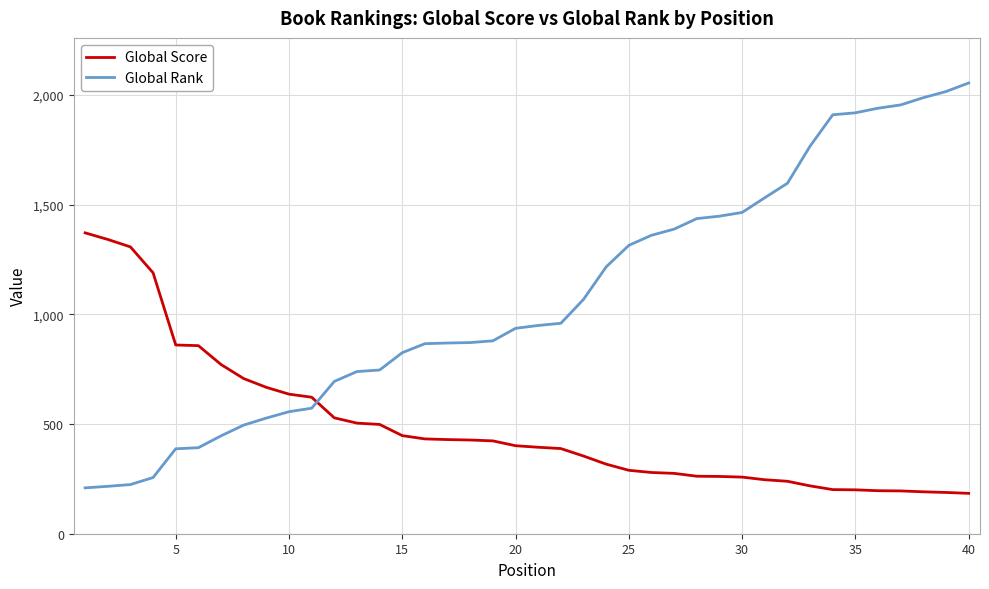

Count the number of data series in this chart.

2